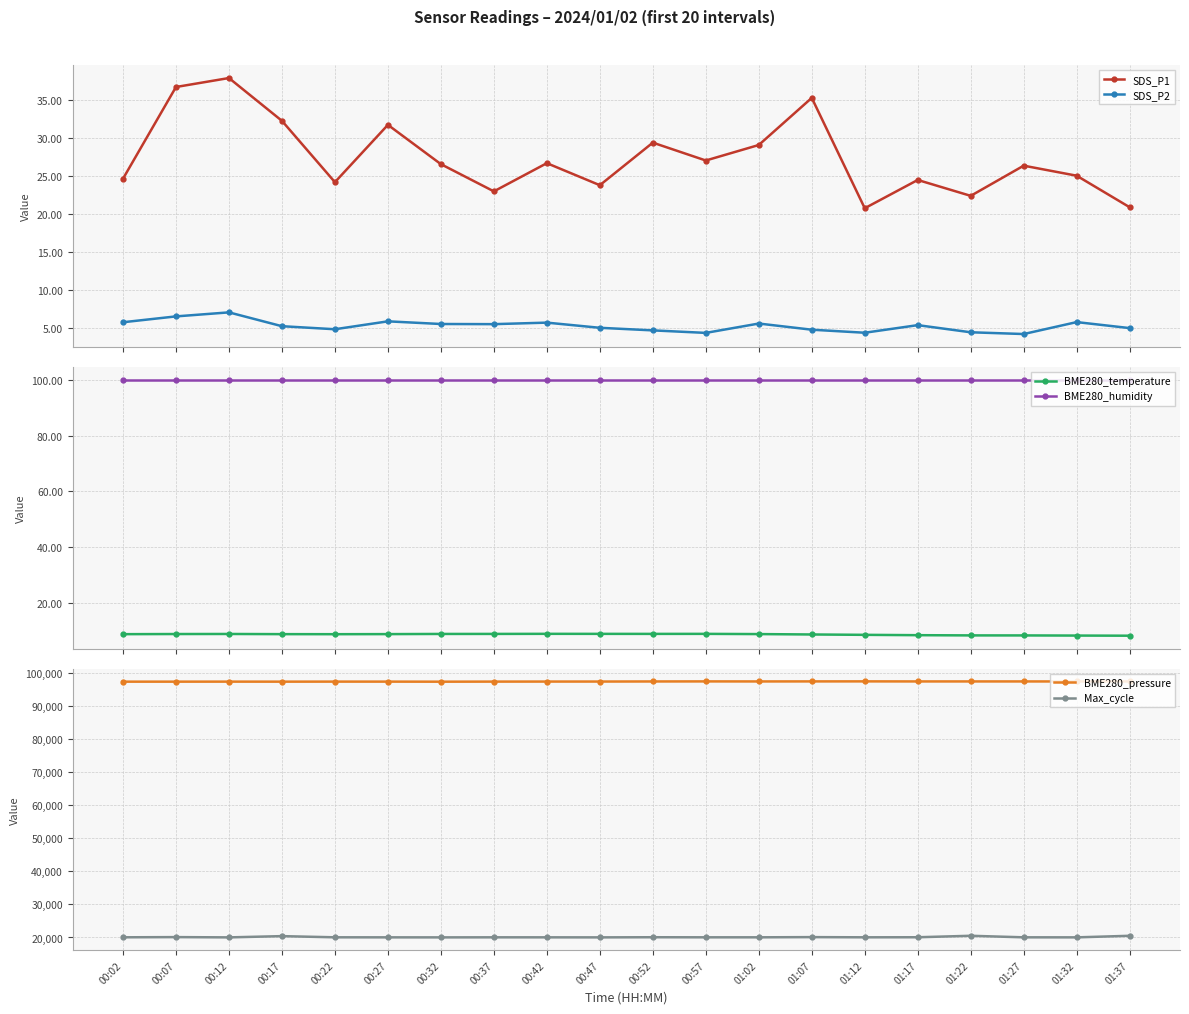

Which series has the widest spread of values?

Max_cycle